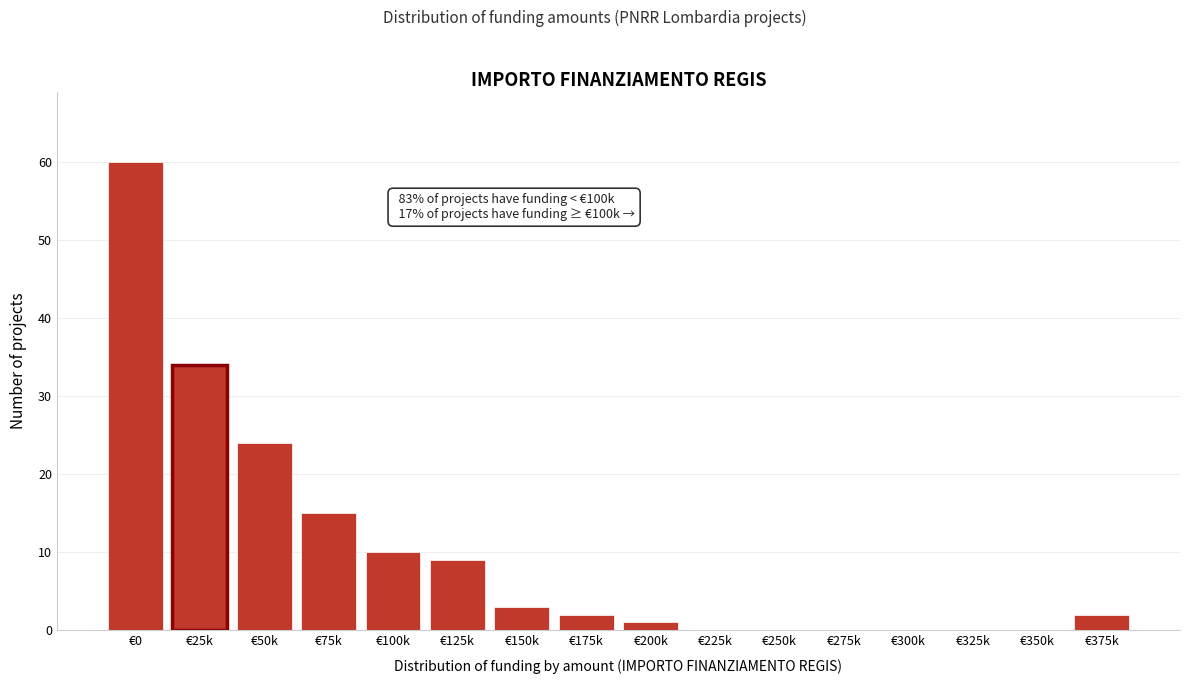

Reading right to left, extract all data points from this chart.

€375k=2	€350k=0	€325k=0	€300k=0	€275k=0	€250k=0	€225k=0	€200k=1	€175k=2	€150k=3	€125k=9	€100k=10	€75k=15	€50k=24	€25k=34	€0=60